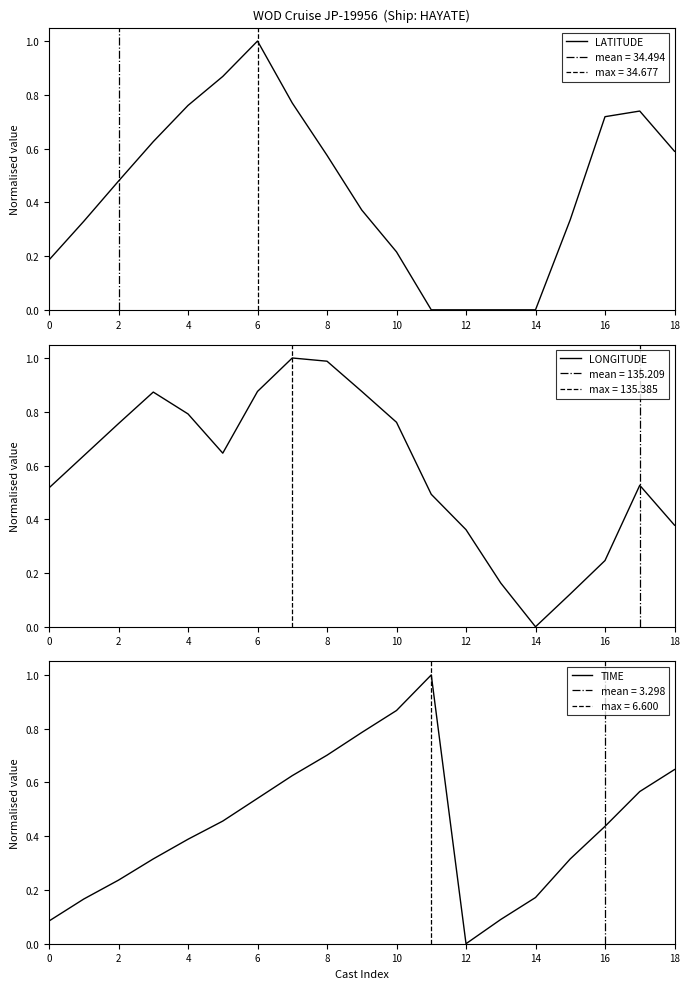

What is the sum of all TIME values?

8.4